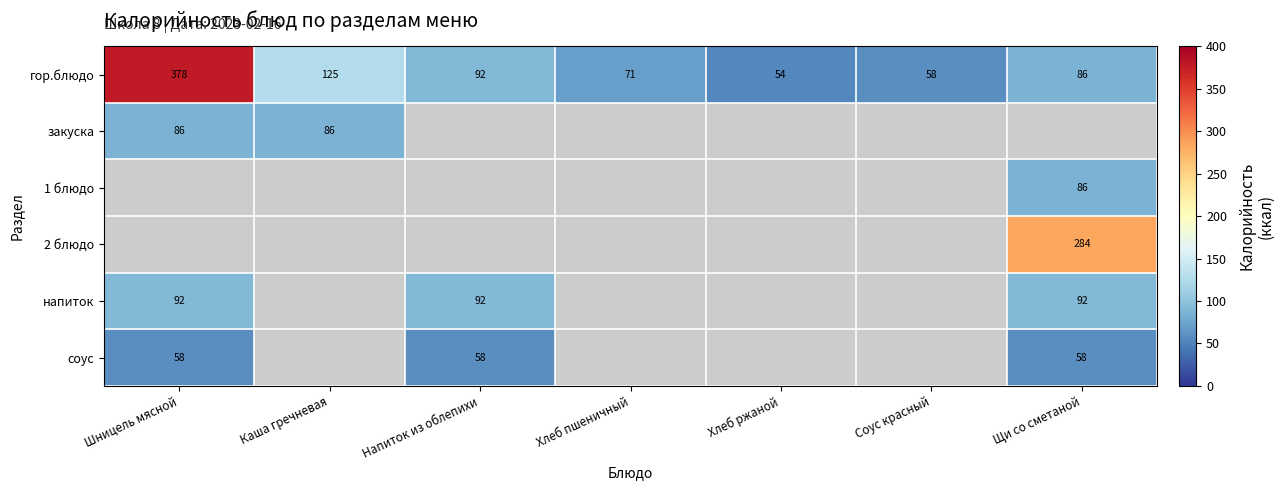

Where does the гор.блюдо series first go above 86?

Шницель мясной